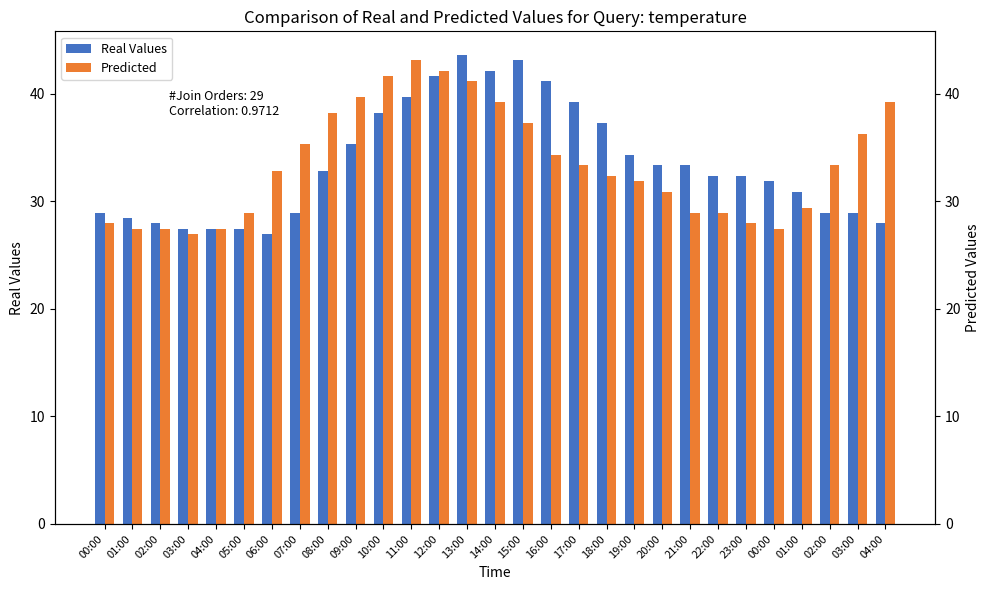

Which series has the widest spread of values?

Real Values